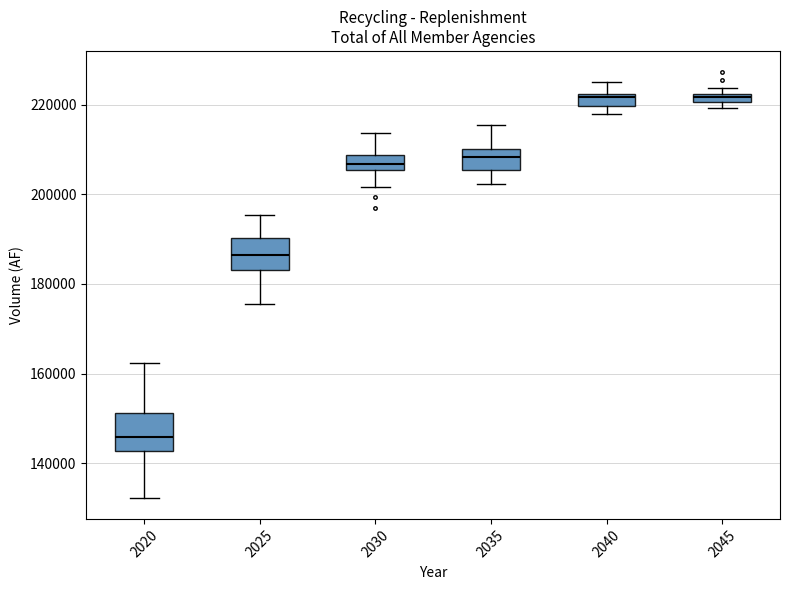

Where does the upper whisker of the box at x = 2035 end on the y-axis? The values are not printed on the chart, so give them approximately, as read against the axis.

216000